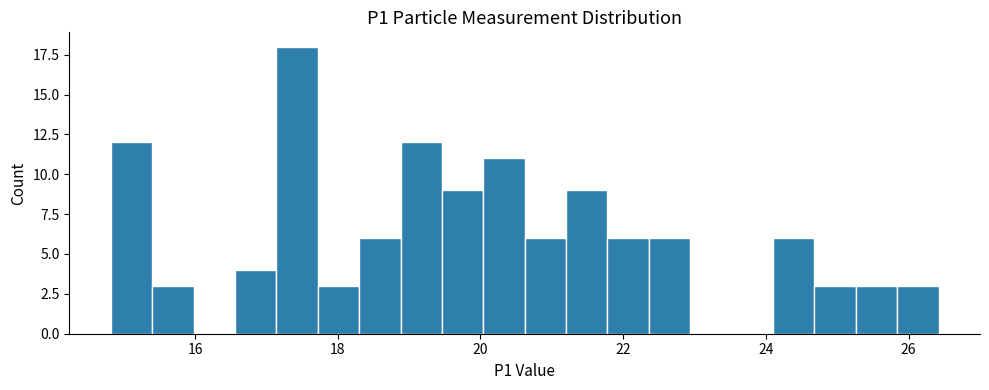

Read against the x-axis, roughly where is the centre of the tallest bar?

17.4